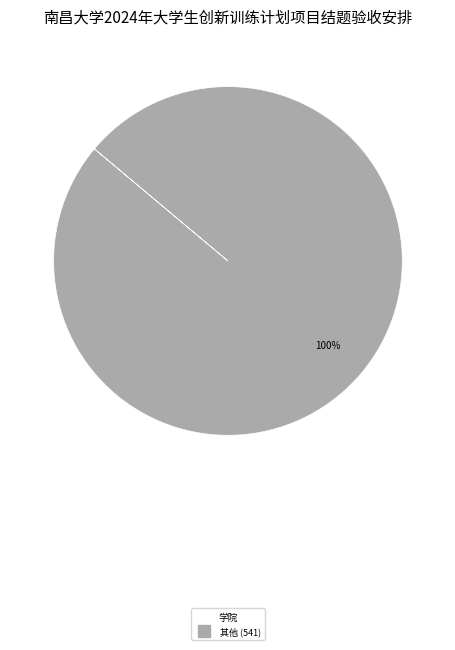

Is there any slice that represents more than half of the pie?

Yes